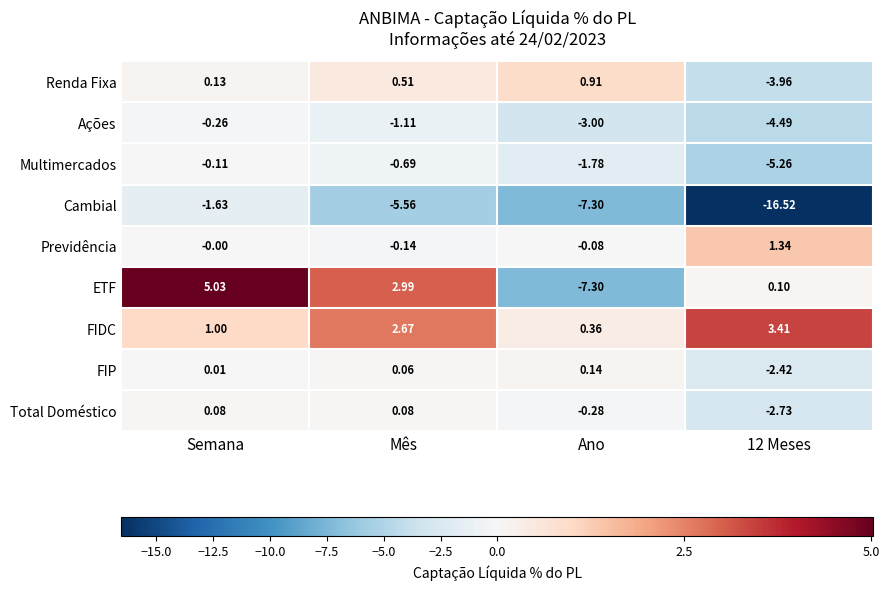

Which series changed the most between Semana and 12 Meses?

Cambial